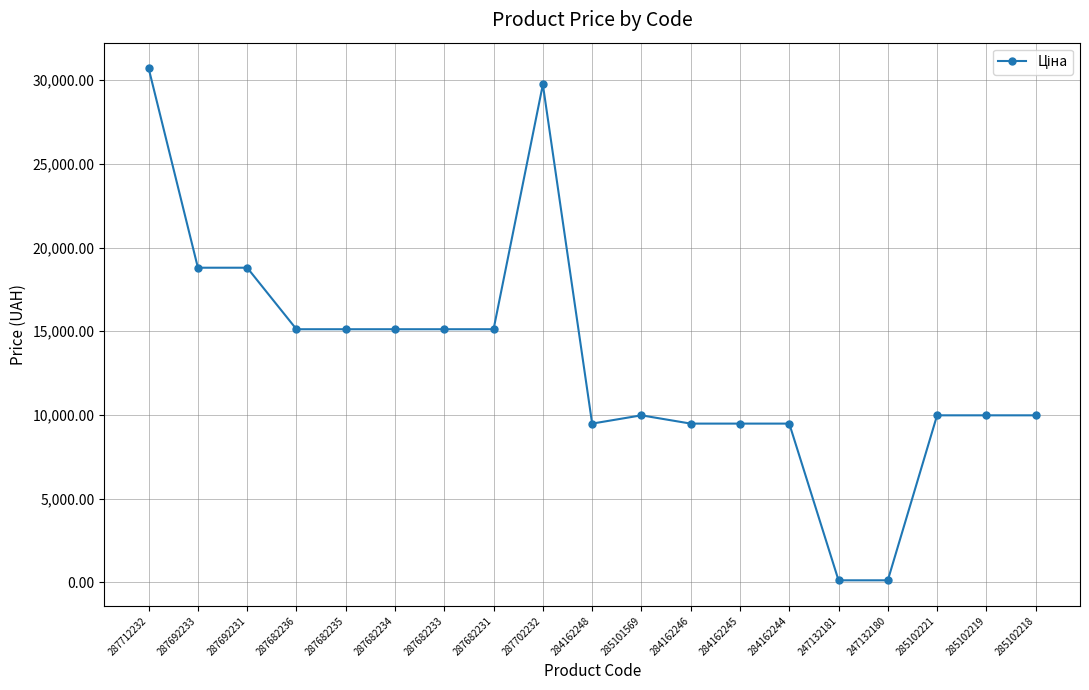

True or false: the data shows 9480.1 at 284162246.

True